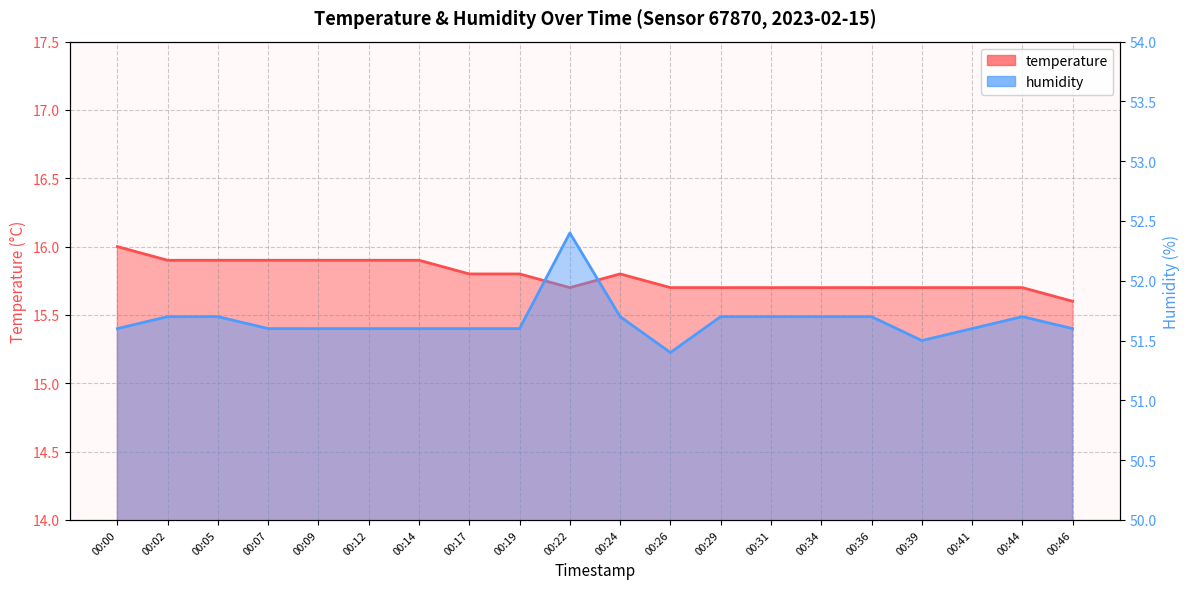

Which category has the highest value in the humidity series?

00:22